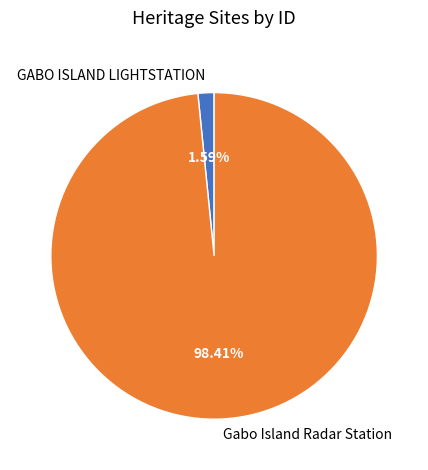

To the nearest percent, what is the average slice percentage?

50%